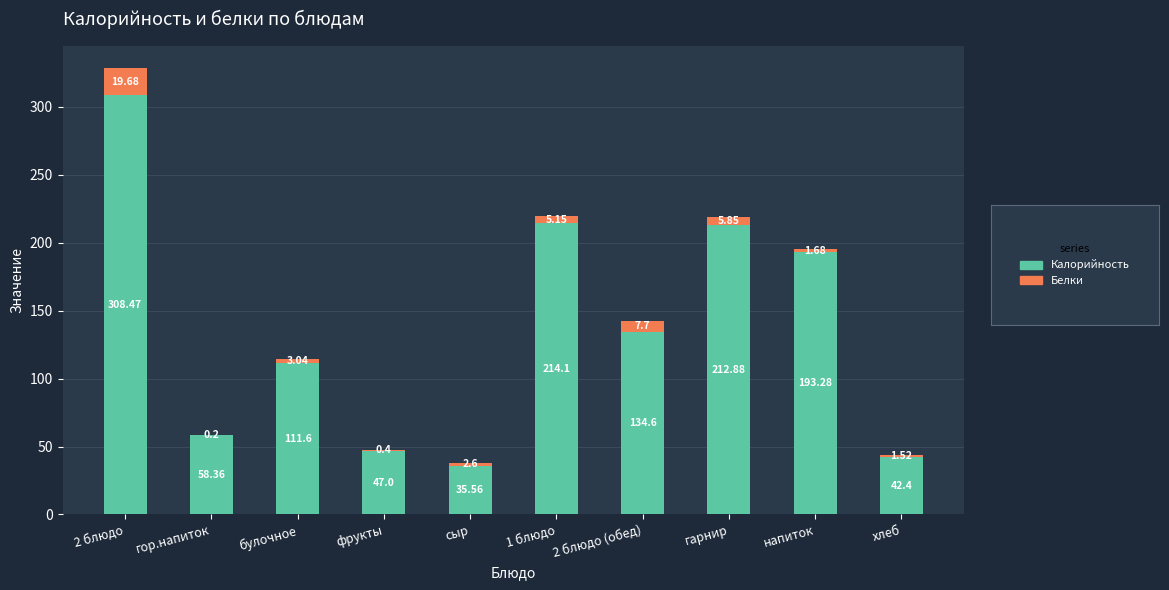

At which category is the sum across all series the highest?

2 блюдо